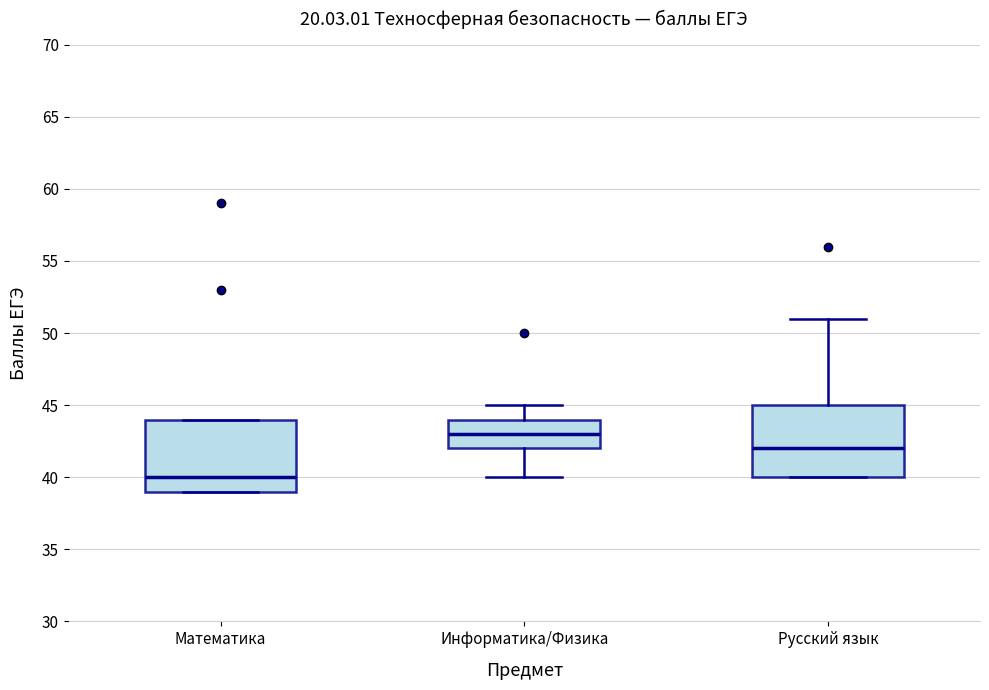

Reading left to right, transcribe this box plot: for each box, give where its median line is, the range the box spans, and where its two whiskers end, as read against the y-axis. The values are not printed on the chart, so give them approximately, as read against the axis.

Математика: median 40, box 39 to 44, whiskers 39 to 44
Информатика/Физика: median 43, box 42 to 44, whiskers 40 to 45
Русский язык: median 42, box 40 to 45, whiskers 40 to 51